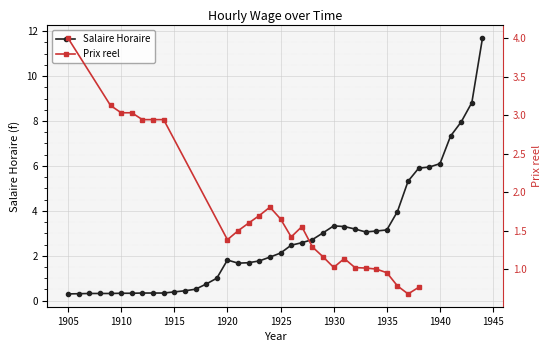

How many categories are shown in the chart?

40